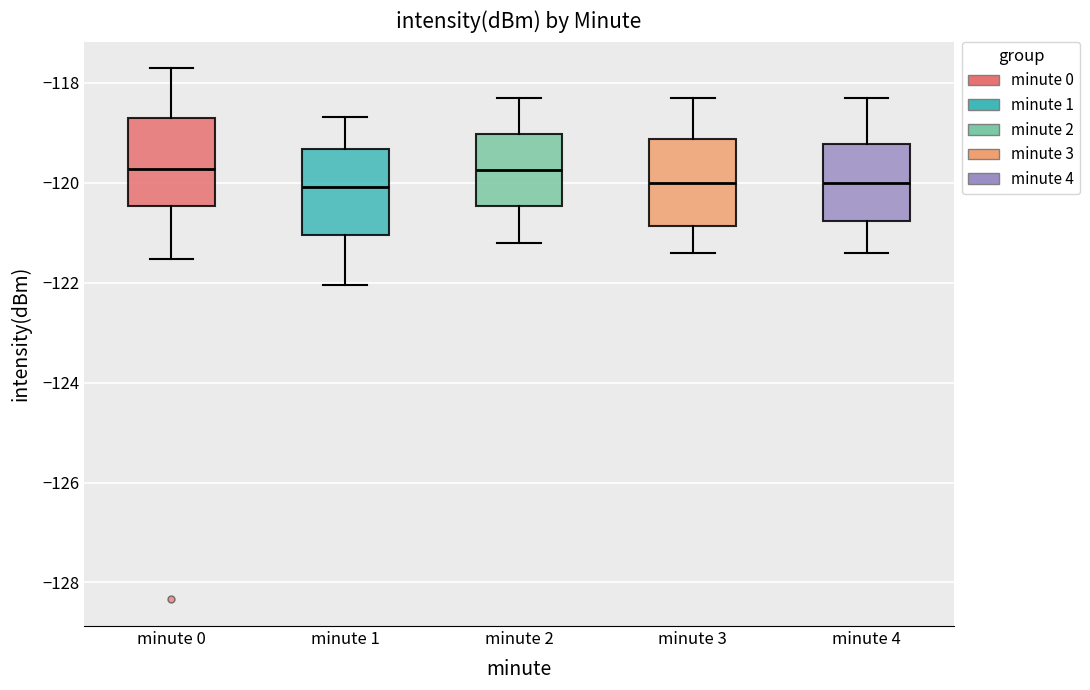

Reading left to right, transcribe this box plot: for each box, give where its median line is, the range the box spans, and where its two whiskers end, as read against the y-axis. The values are not printed on the chart, so give them approximately, as read against the axis.

minute 0: median -119.8, box -120.4 to -118.8, whiskers -121.6 to -117.8
minute 1: median -120.0, box -121.0 to -119.4, whiskers -122.0 to -118.6
minute 2: median -119.8, box -120.4 to -119.0, whiskers -121.2 to -118.2
minute 3: median -120.0, box -120.8 to -119.2, whiskers -121.4 to -118.2
minute 4: median -120.0, box -120.8 to -119.2, whiskers -121.4 to -118.2